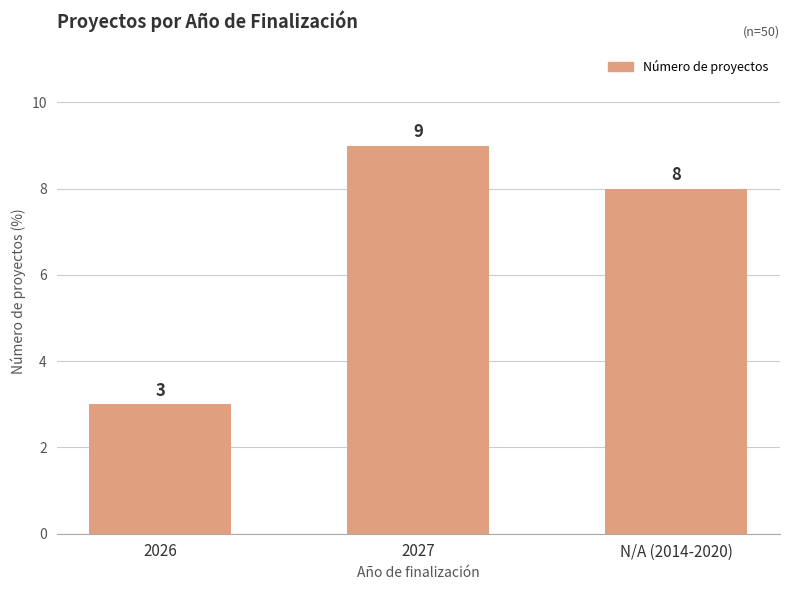

Which has a higher value, 2026 or 2027?

2027